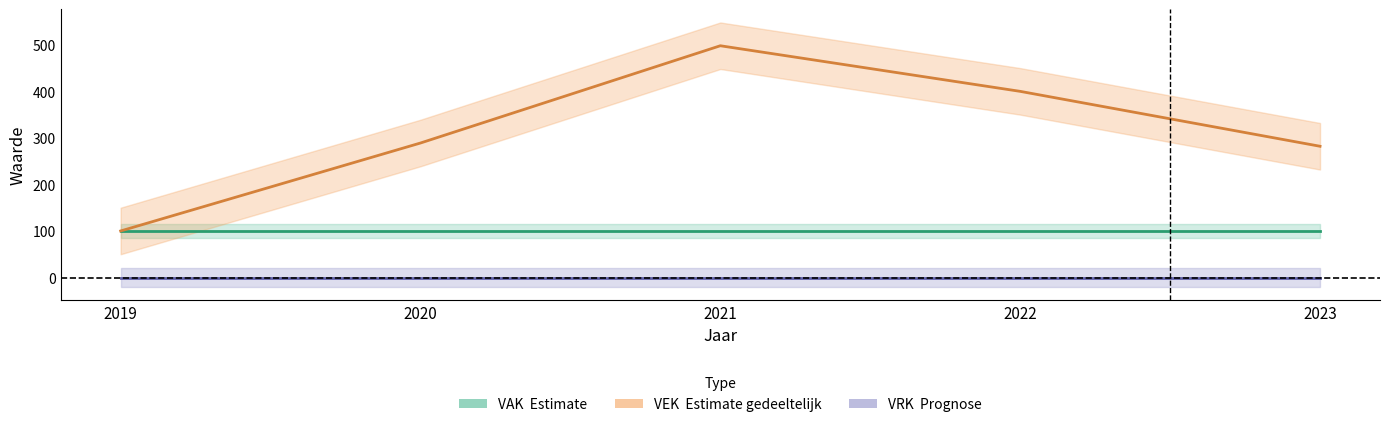

At which category does VEK reach its first local peak?

2021